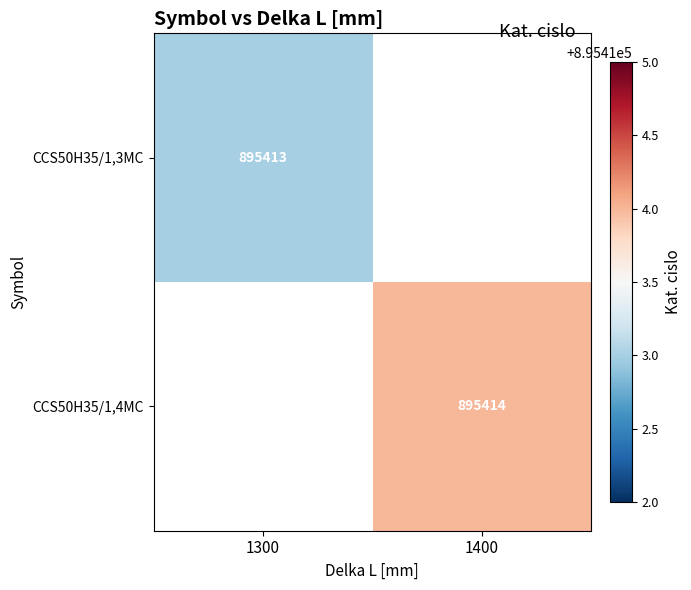

Which has a higher value, 1300 or 1400?

1400